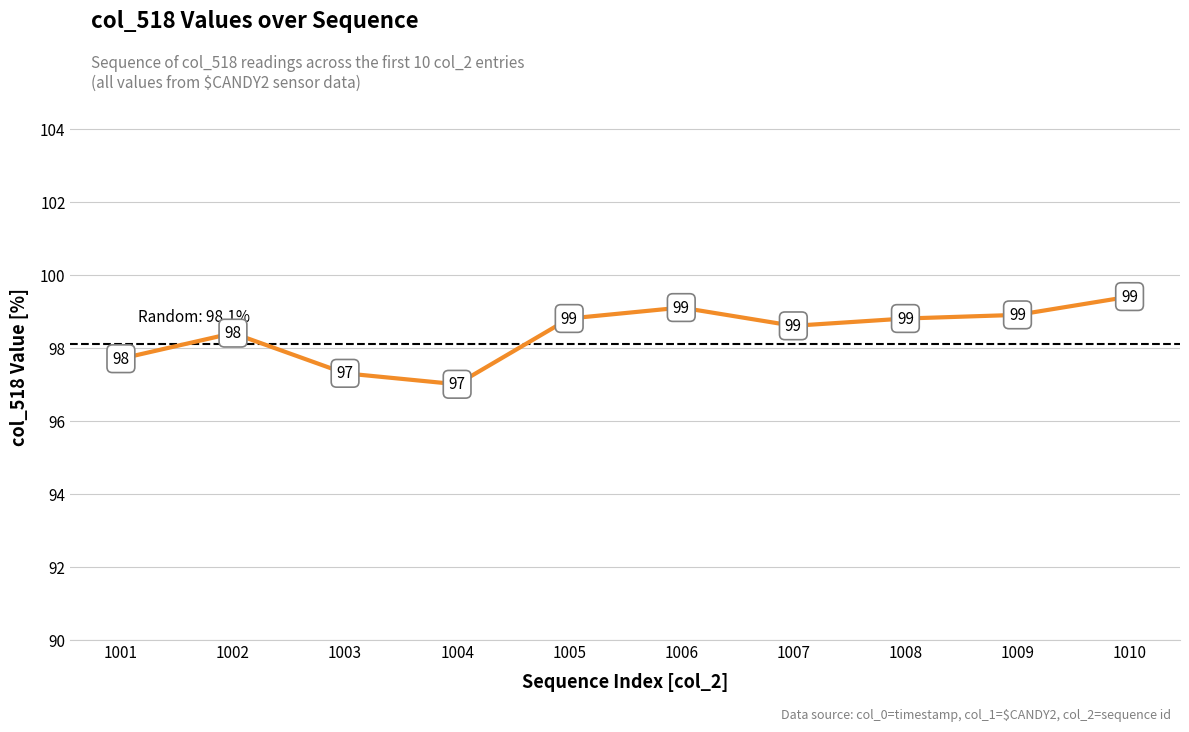

Which has a higher value, 1007 or 1001?

1007